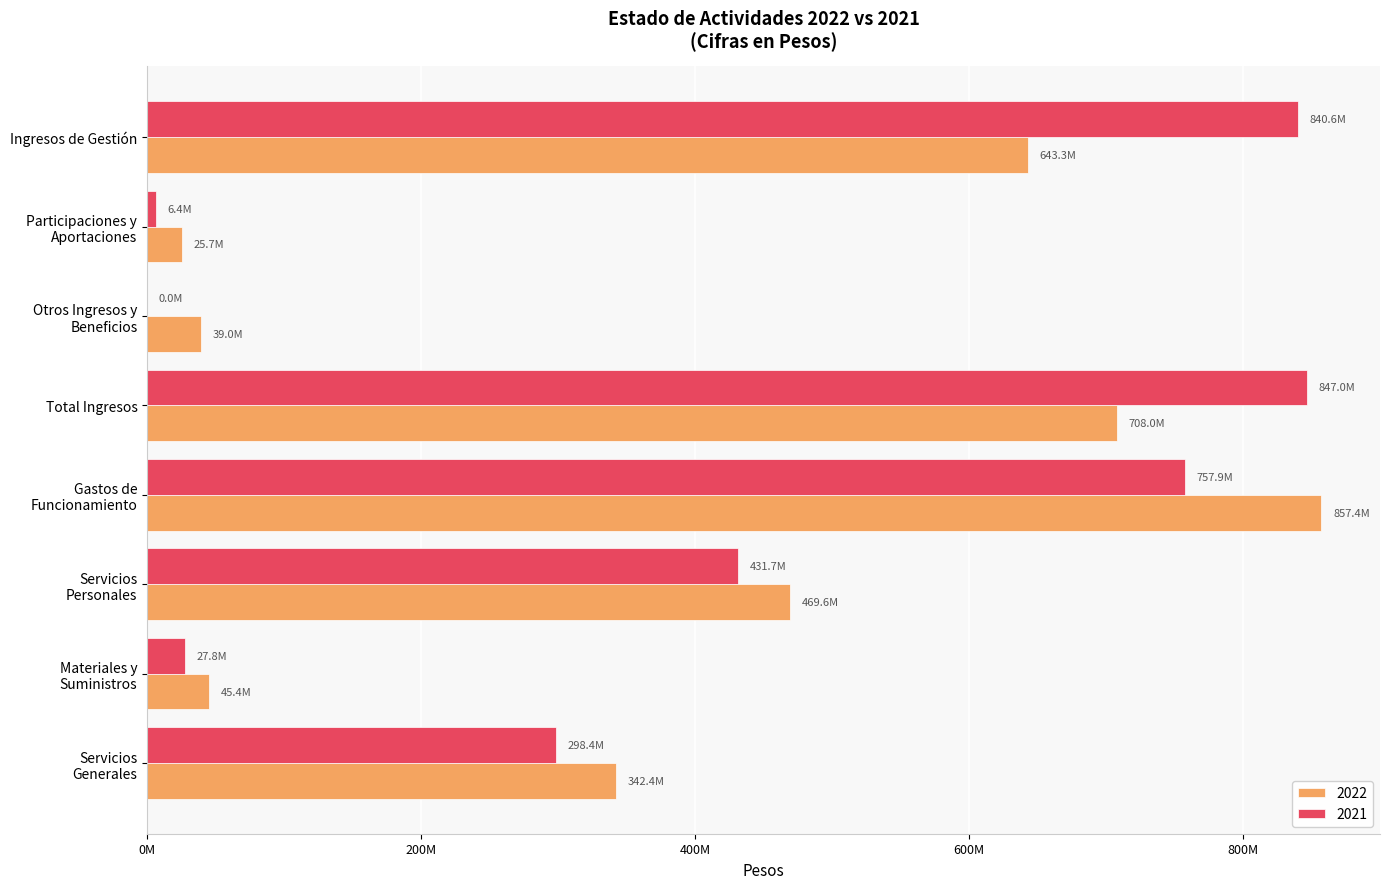

Which category has the lowest value across all series?

Otros Ingresos y
Beneficios